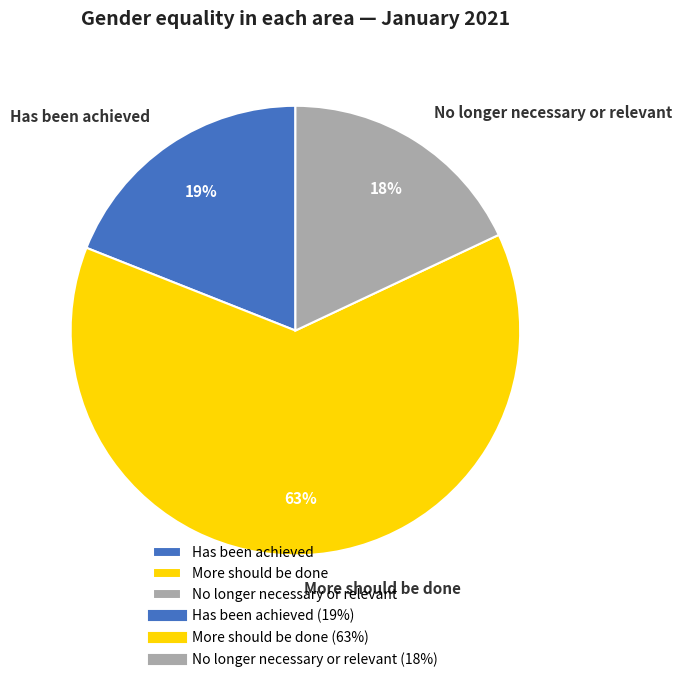

Is the sum of No longer necessary or relevant and More should be done greater than half?

Yes